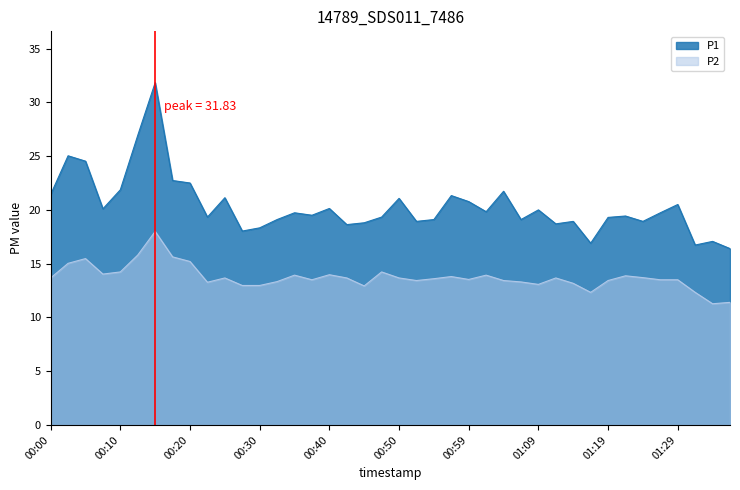

What is the label of the 16th point from the left?

00:37